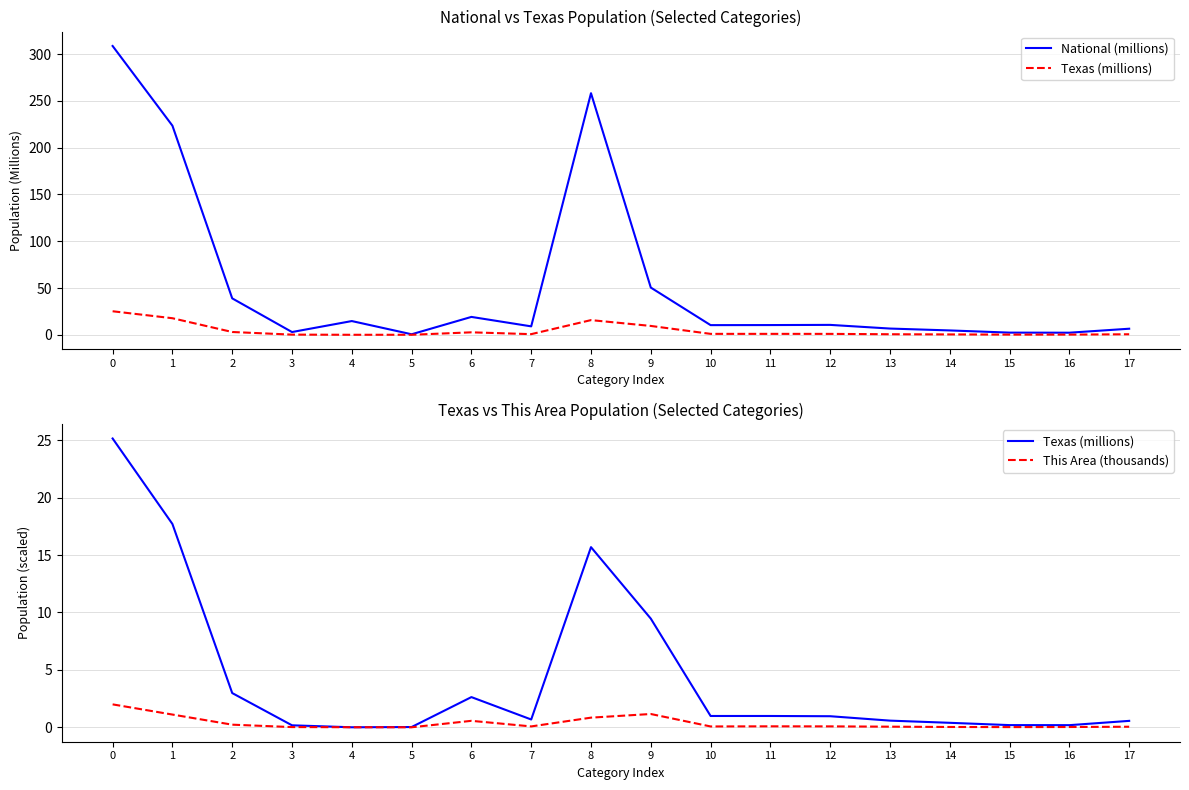

How many lines are shown in the chart?

3